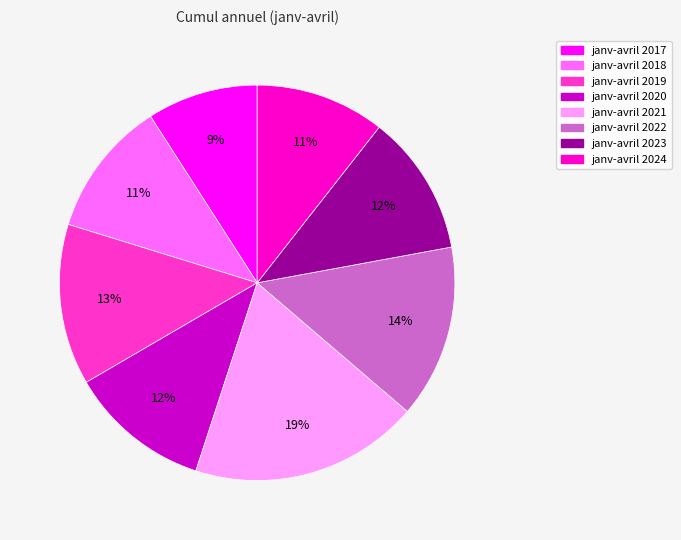

To the nearest percent, what percentage of the pie is janv-avril 2019?

13%